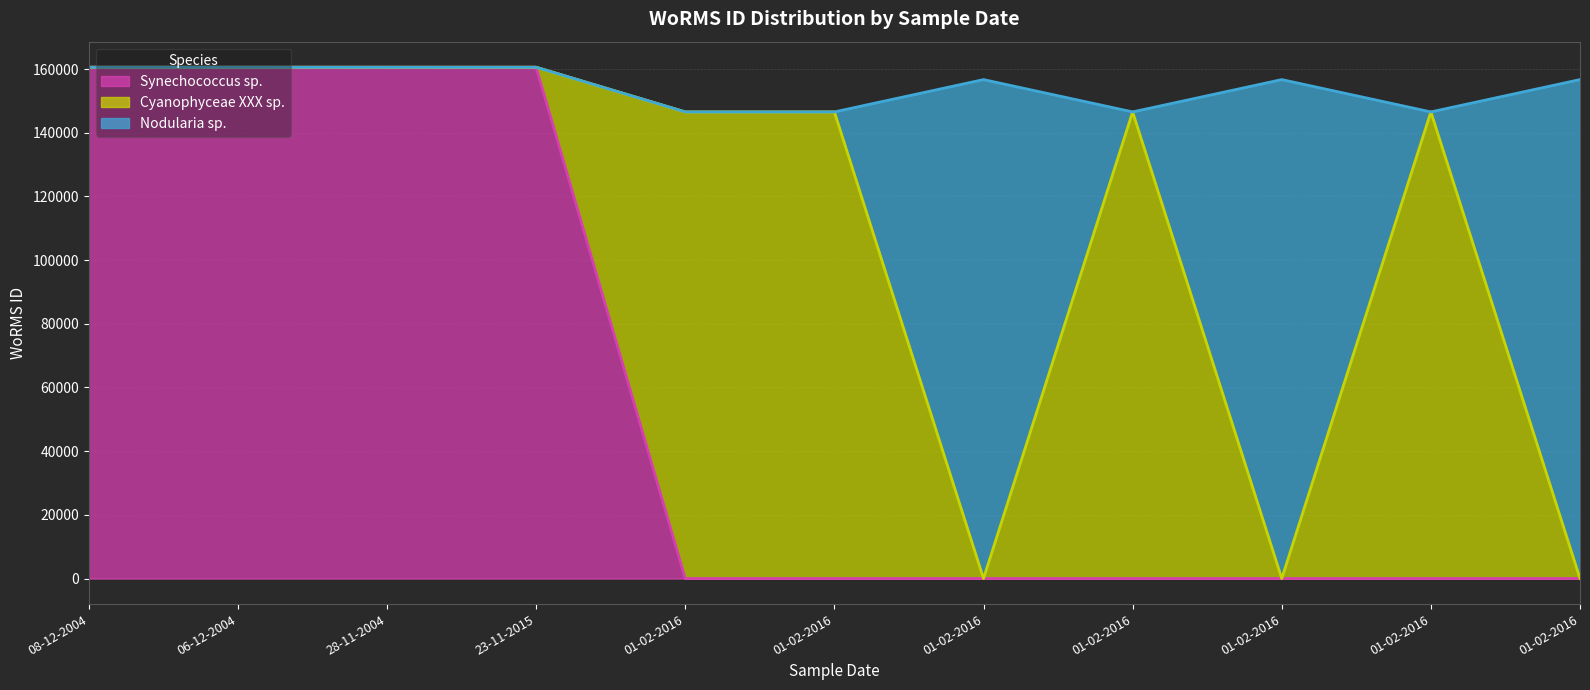

Which series has the widest spread of values?

Synechococcus sp.